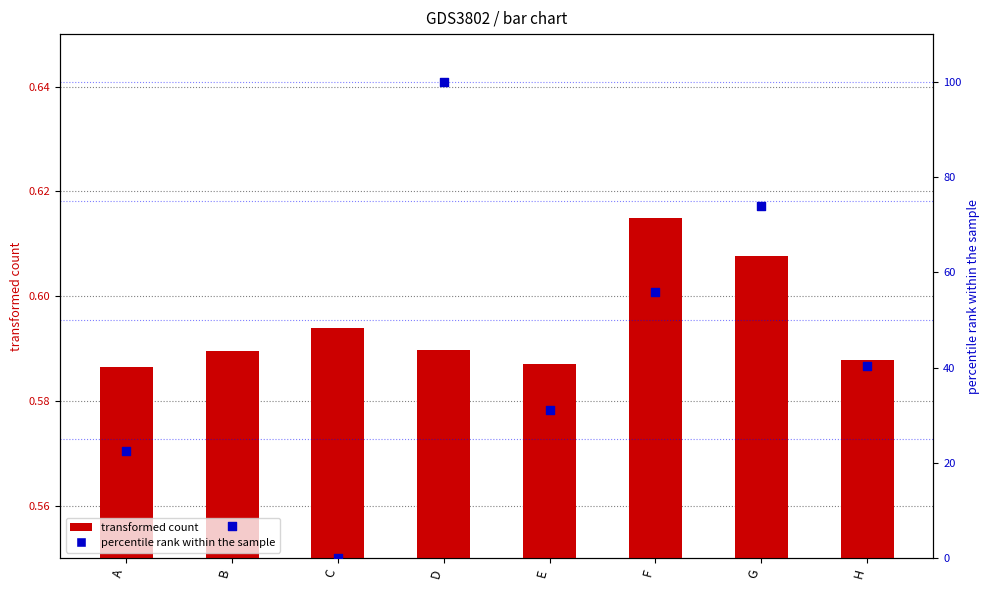

Which series reaches the minimum Y coordinate?

percentile rank within the sample